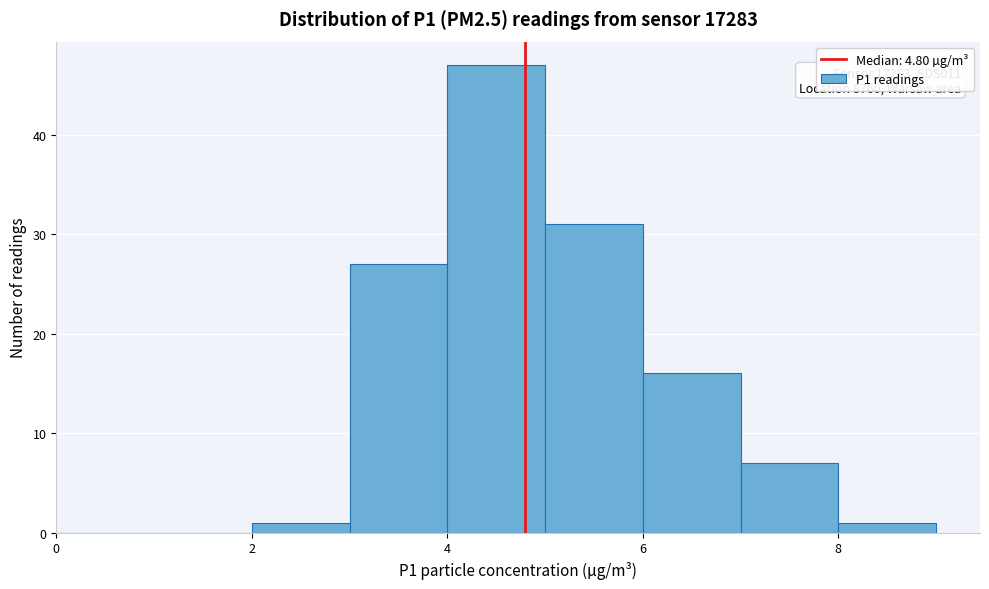

Over which range of the x-axis is the bar tallest?

4 to 5